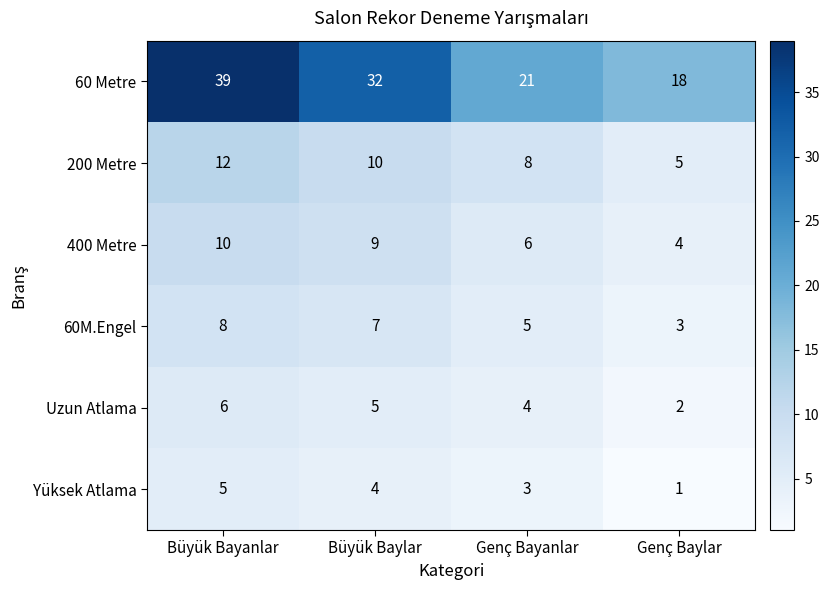

Reading left to right, list all the values displayed in this chart.

60 Metre: Büyük Bayanlar=39	Büyük Baylar=32	Genç Bayanlar=21	Genç Baylar=18
200 Metre: Büyük Bayanlar=12	Büyük Baylar=10	Genç Bayanlar=8	Genç Baylar=5
400 Metre: Büyük Bayanlar=10	Büyük Baylar=9	Genç Bayanlar=6	Genç Baylar=4
60M.Engel: Büyük Bayanlar=8	Büyük Baylar=7	Genç Bayanlar=5	Genç Baylar=3
Uzun Atlama: Büyük Bayanlar=6	Büyük Baylar=5	Genç Bayanlar=4	Genç Baylar=2
Yüksek Atlama: Büyük Bayanlar=5	Büyük Baylar=4	Genç Bayanlar=3	Genç Baylar=1